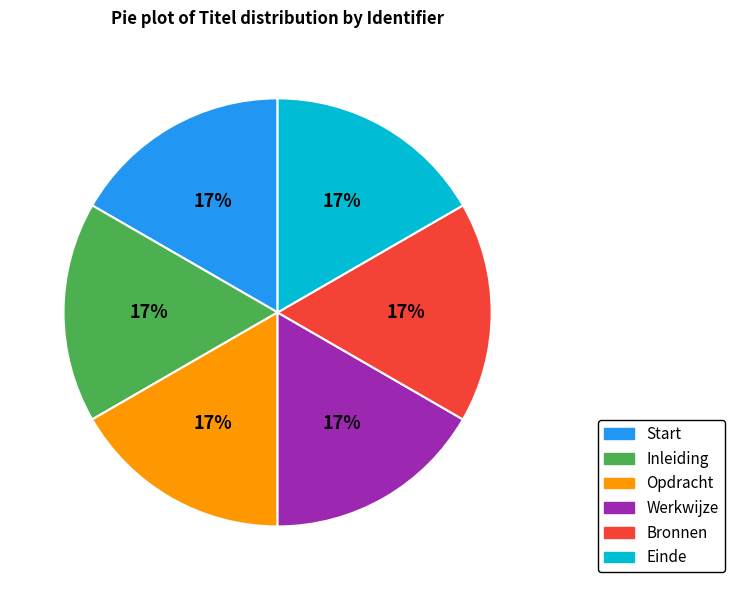

To the nearest percent, what is the combined percentage of Bronnen and Start?

33%